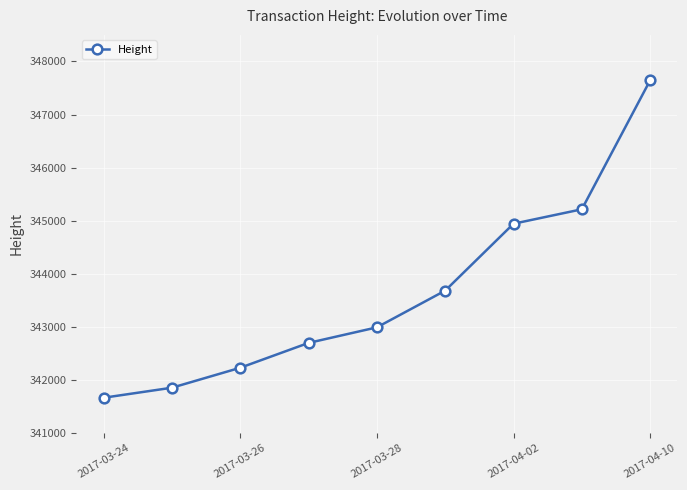

Does the chart have visible grid lines?

Yes